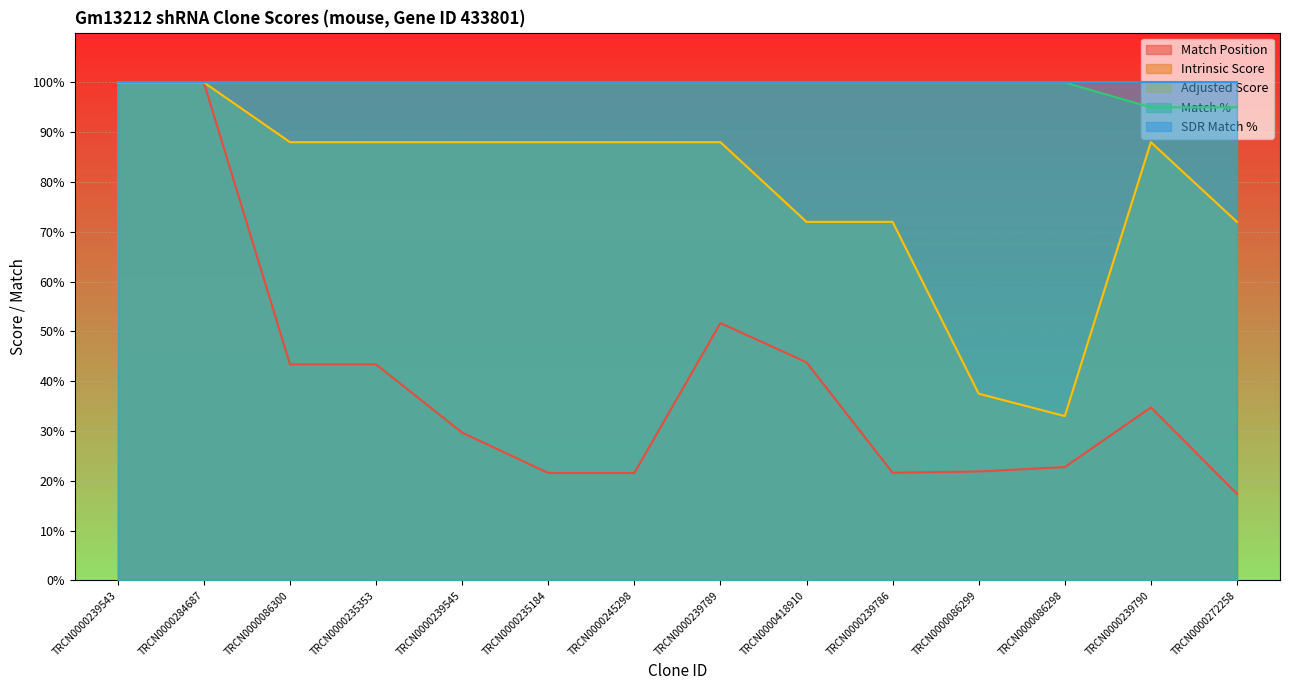

Is it true that Intrinsic Score equals 131.3 at TRCN0000239545?

False